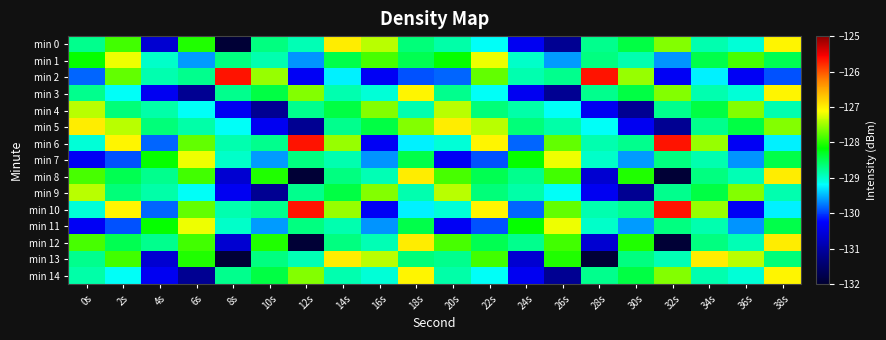

What is the greatest value displayed?

-125.7